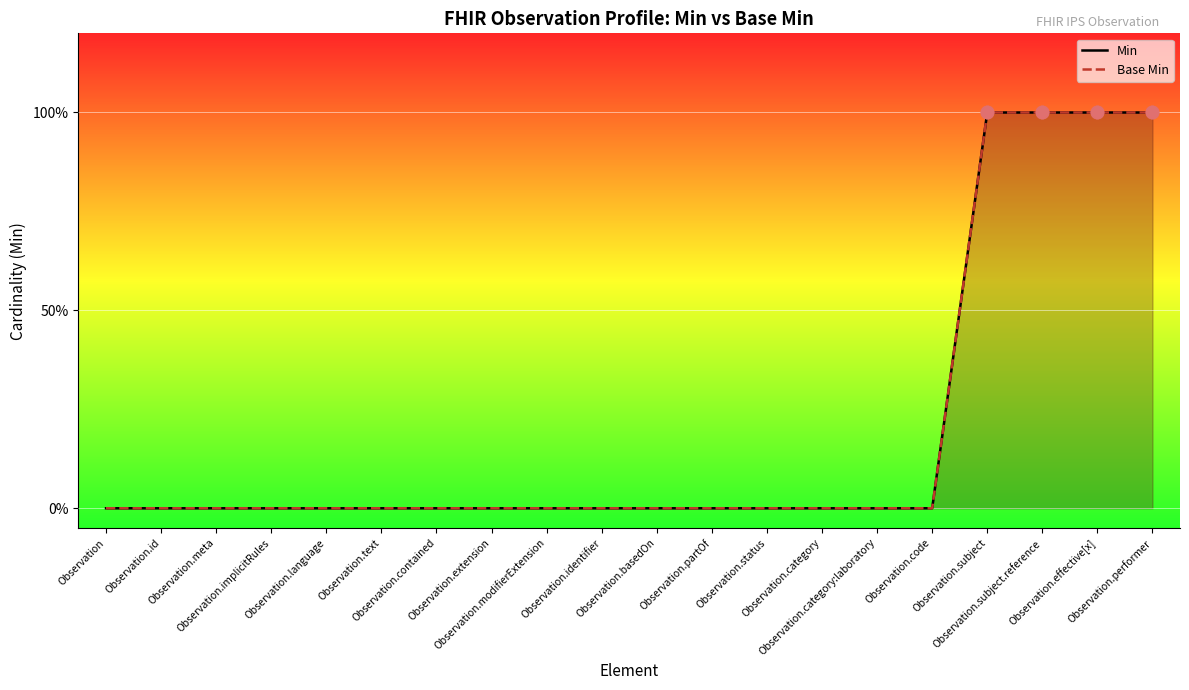

At how many categories does at least one series exceed 0?

4